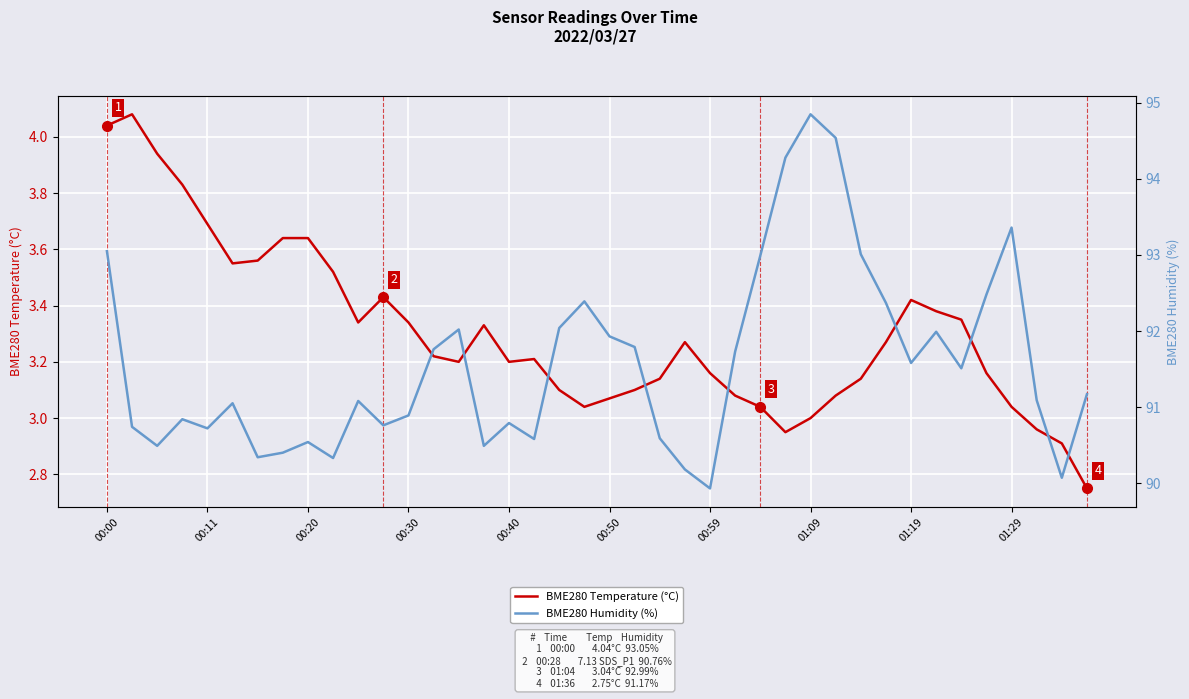

Reading left to right, list all the values displayed in this chart.

BME280 Temperature (°C): 4.0	4.1	3.9	3.8	3.7	3.5	3.6	3.6	3.6	3.5	3.3	3.4	3.3	3.2	3.2	3.3	3.2	3.2	3.1	3.0	3.1	3.1	3.1	3.3	3.2	3.1	3.0	3.0	3.0	3.1	3.1	3.3	3.4	3.4	3.4	3.2	3.0	3.0	2.9	2.8
BME280 Humidity (%): 93.0	90.7	90.5	90.8	90.7	91.0	90.3	90.4	90.5	90.3	91.1	90.8	90.9	91.8	92.0	90.5	90.8	90.6	92.0	92.4	91.9	91.8	90.6	90.2	89.9	91.7	93.0	94.3	94.8	94.5	93.0	92.4	91.6	92.0	91.5	92.5	93.4	91.1	90.1	91.2